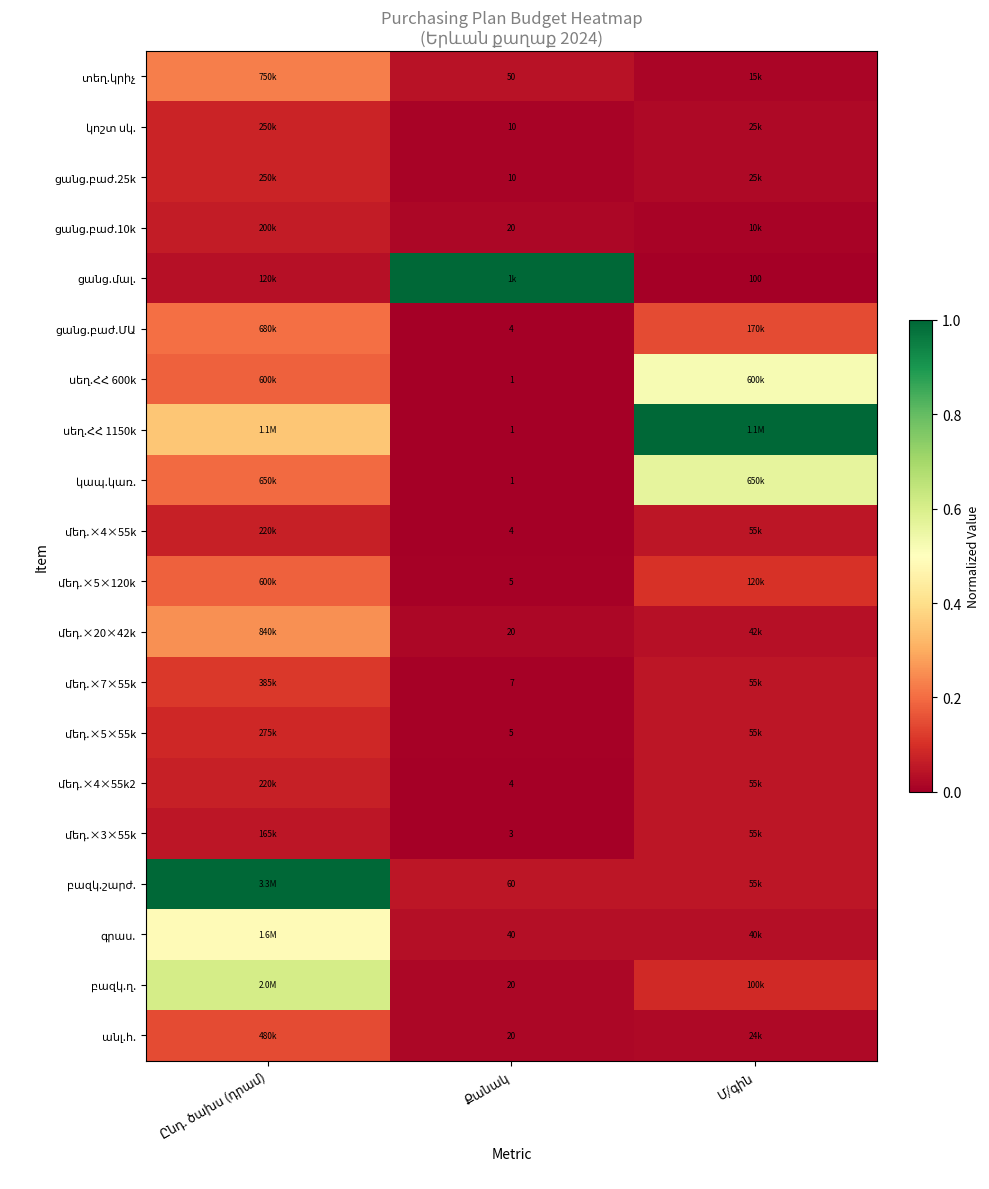

At which category is the sum across all series the highest?

Ընդ. ծախս (դրամ)